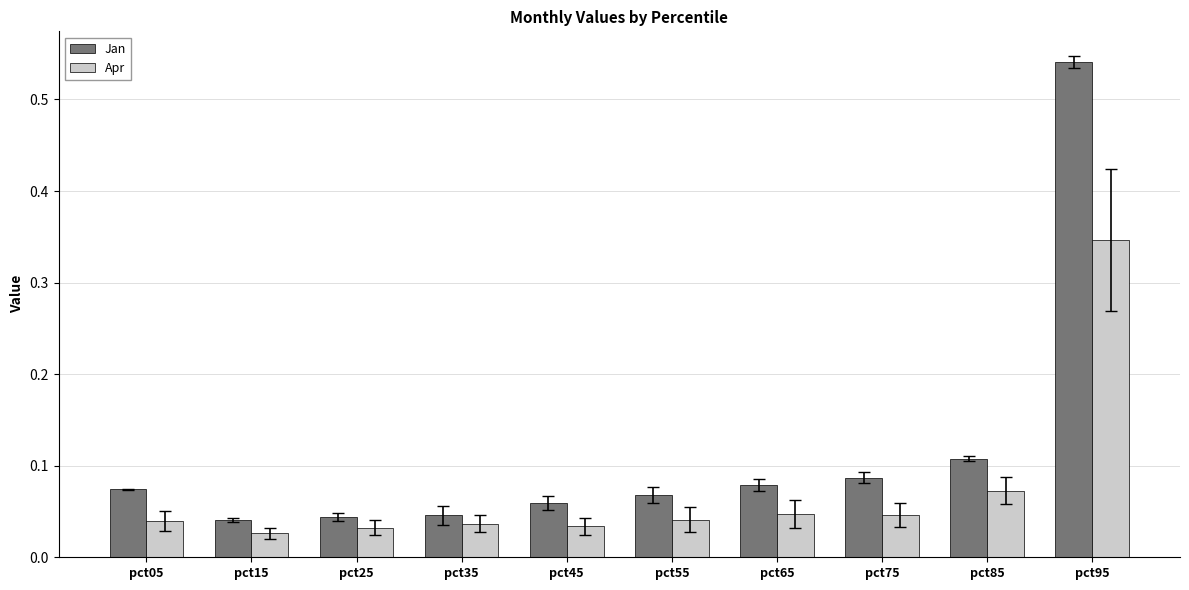

At how many categories does at least one series exceed 0?

10